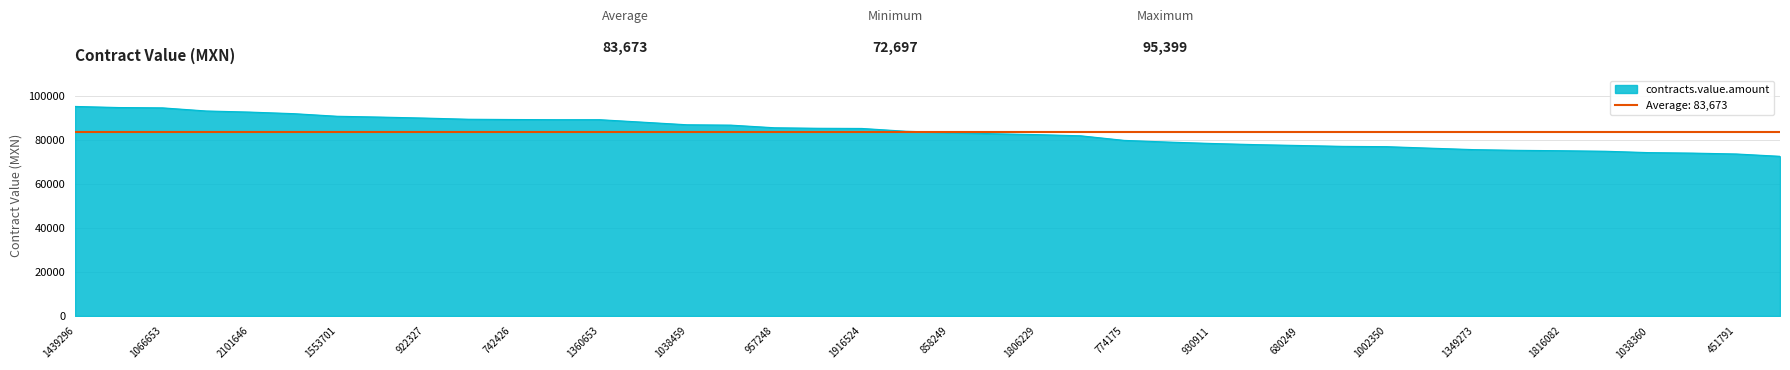

Between 451791 and 930911, which is larger?

930911